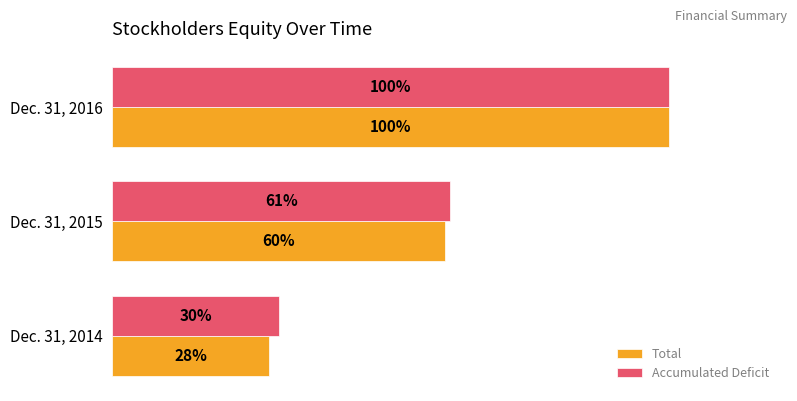

What are all the series names shown in the legend?

Total, Accumulated Deficit